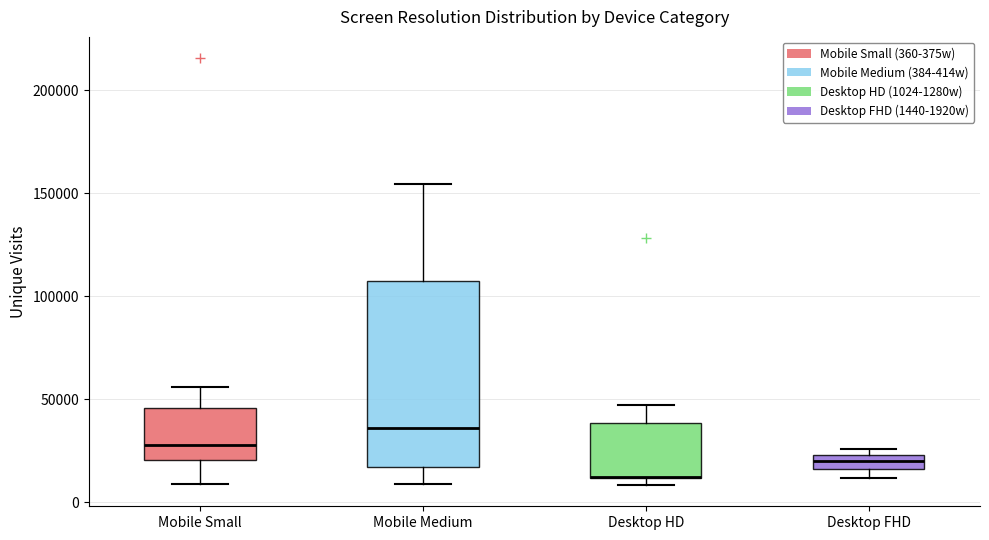

Comparing the boxes themselves (not the whiskers), which one is the tallest?

Mobile Medium